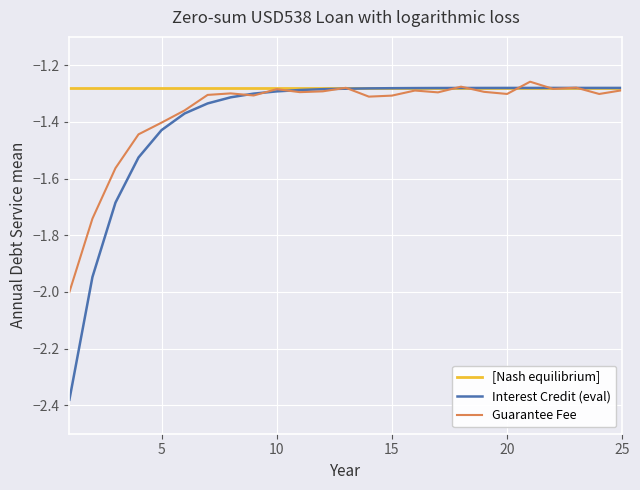

Which series has the largest total across all categories?

[Nash equilibrium]